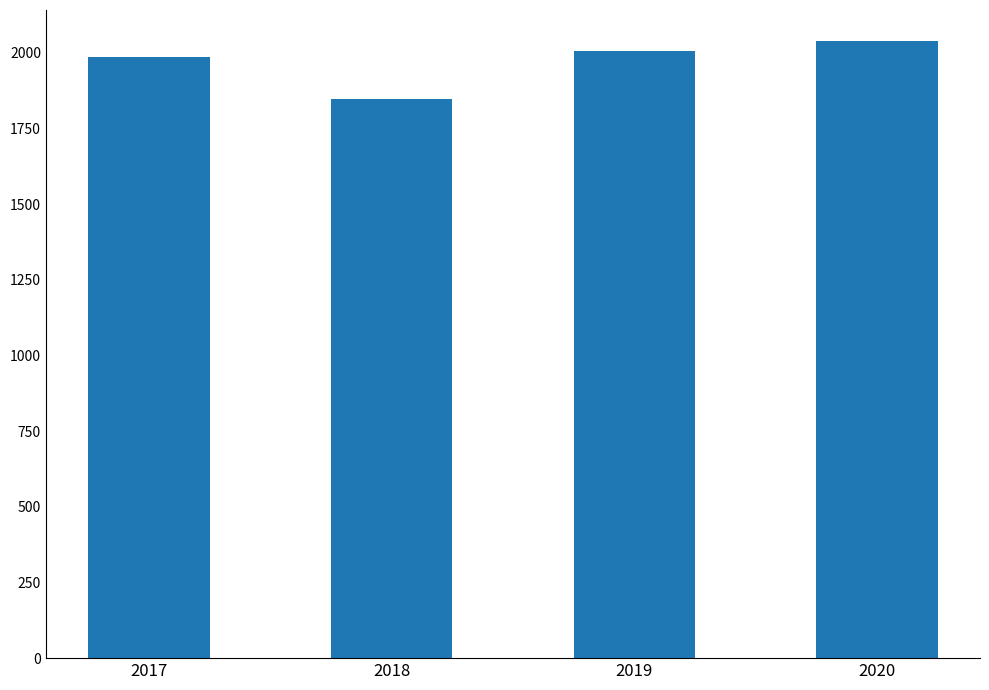

Approximately how many times larger is the value at 2019 compared to 2017?

1.0